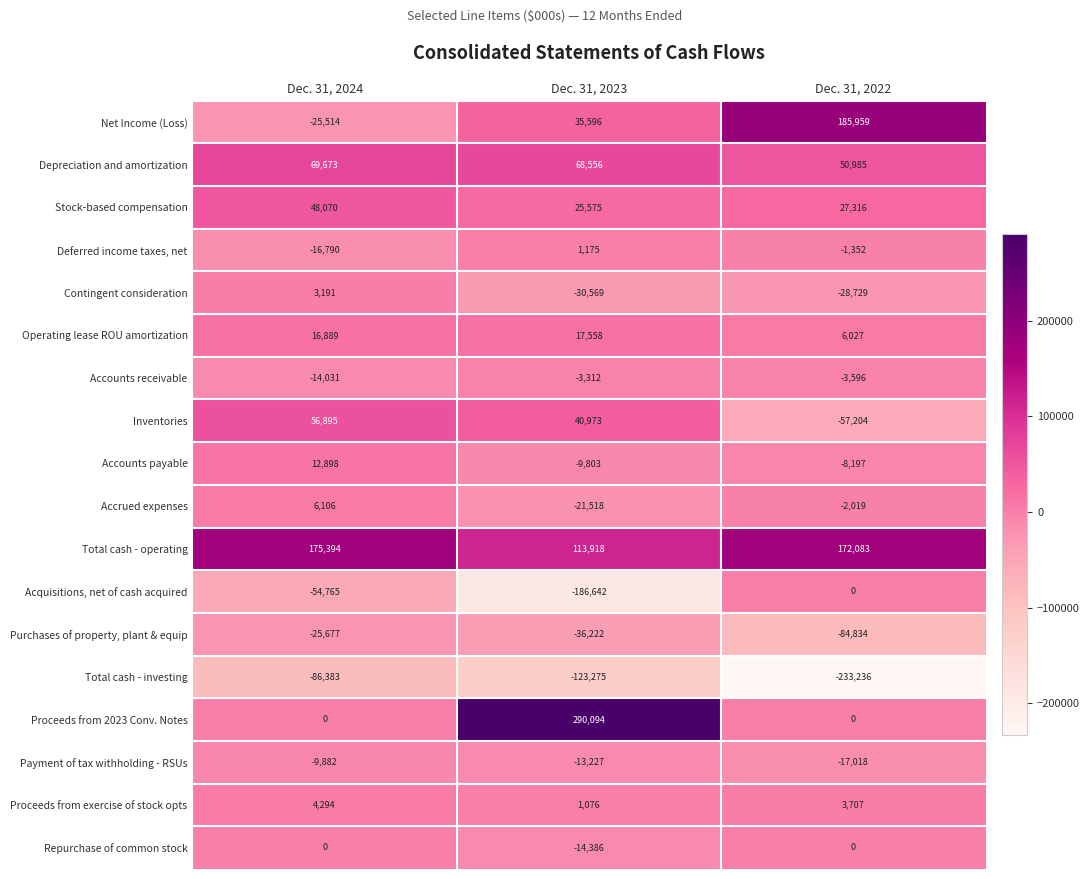

Count the number of data series in this chart.

18